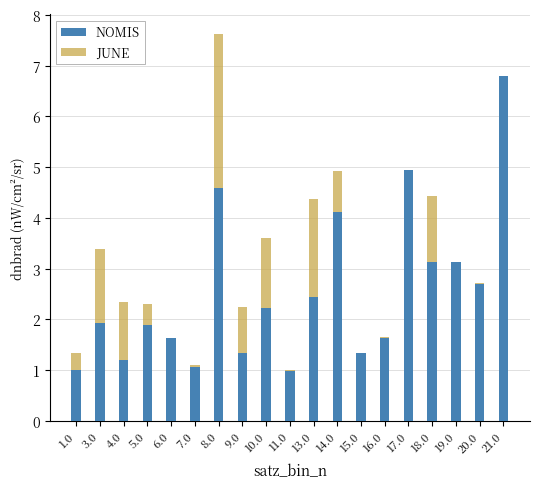

Reading left to right, transcribe all the data shown in this chart.

NOMIS: 1.0=1.0	3.0=1.9	4.0=1.2	5.0=1.9	6.0=1.6	7.0=1.1	8.0=4.6	9.0=1.3	10.0=2.2	11.0=1.0	13.0=2.4	14.0=4.1	15.0=1.3	16.0=1.6	17.0=4.9	18.0=3.1	19.0=3.1	20.0=2.7	21.0=6.8
JUNE: 1.0=1.3	3.0=3.4	4.0=2.4	5.0=2.3	6.0=1.6	7.0=1.1	8.0=7.6	9.0=2.2	10.0=3.6	11.0=1.0	13.0=4.4	14.0=4.9	15.0=1.3	16.0=1.7	17.0=4.6	18.0=4.4	19.0=3.1	20.0=2.7	21.0=5.7